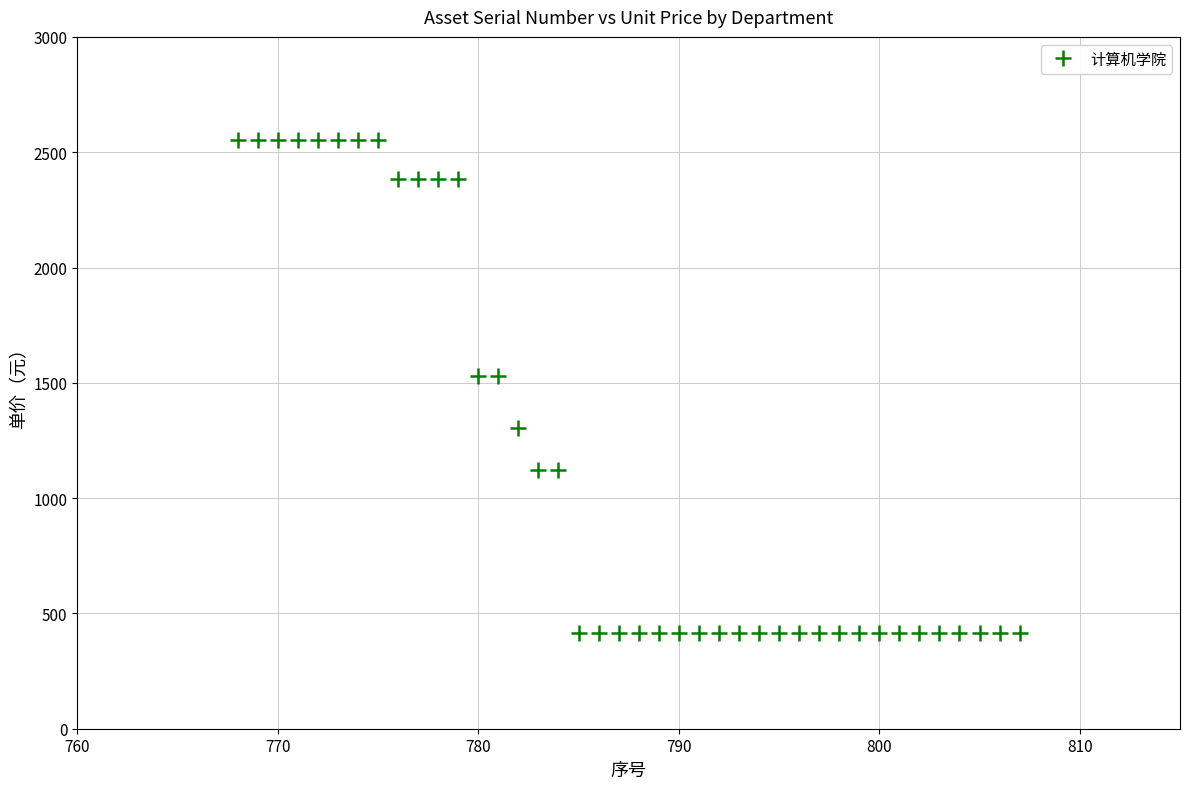

What is the range of Y values (max minus min)?

2137